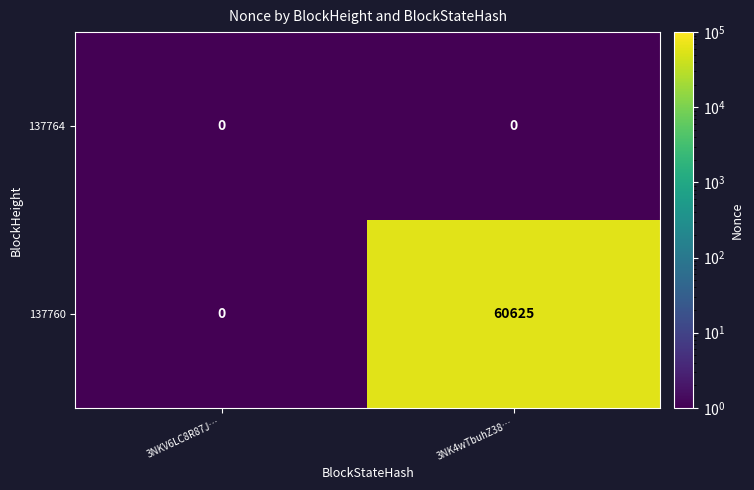

What is the difference between the 137760 values at 3NKV6LC8R87J… and 3NK4wTbuhZ38…?

60625